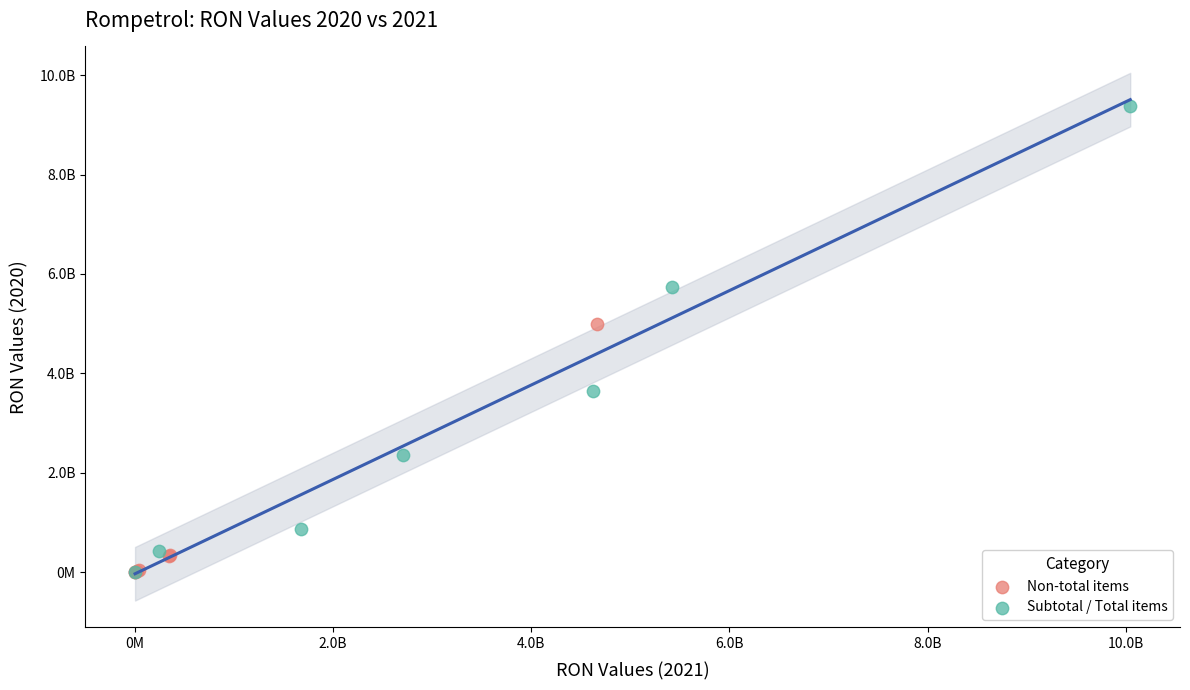

What are all the series names shown in the legend?

Non-total items, Subtotal / Total items